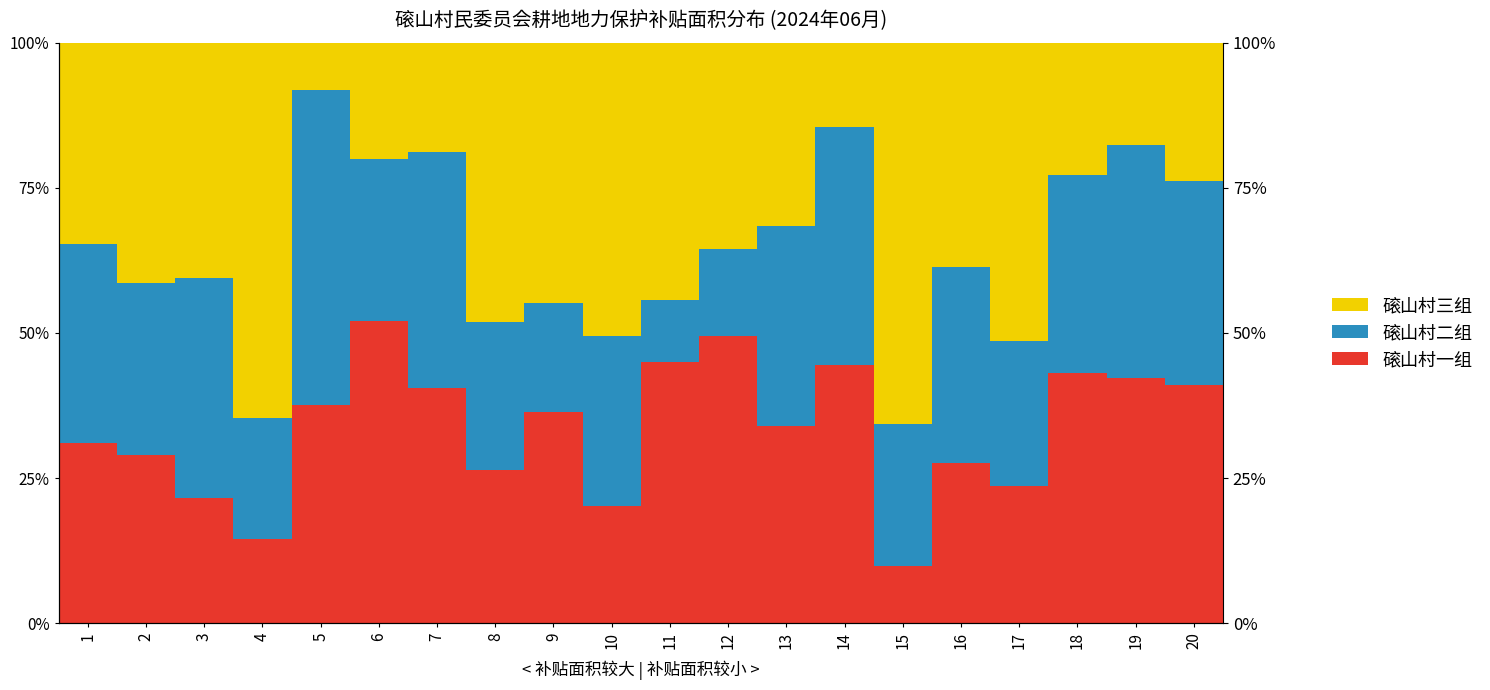

Rank the series at 14 from lowest to highest value.

磙山村三组, 磙山村二组, 磙山村一组